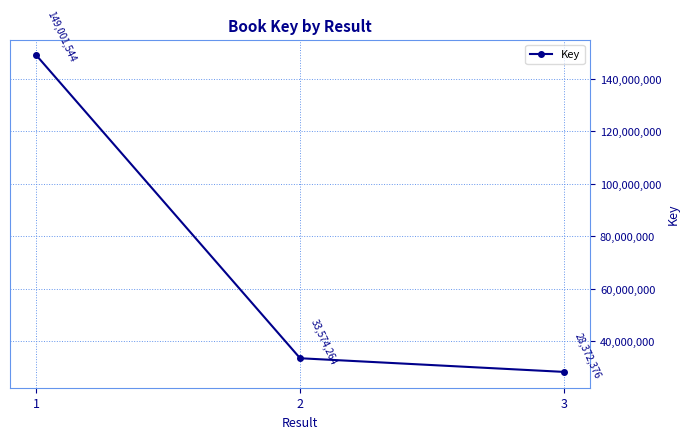

What is the maximum value shown in the chart?

149001544